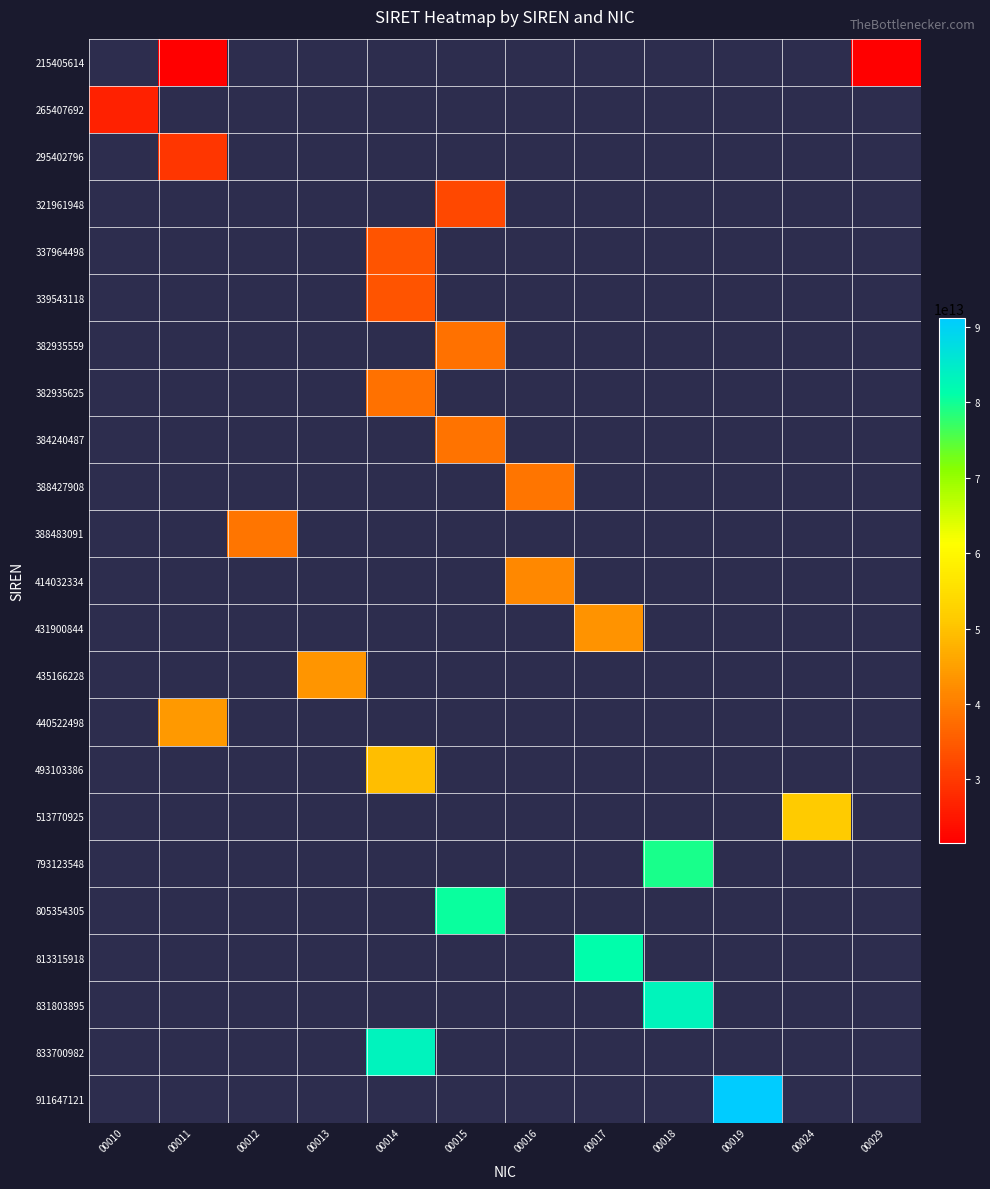

Which has a higher value, 00014 or 00024?

00014